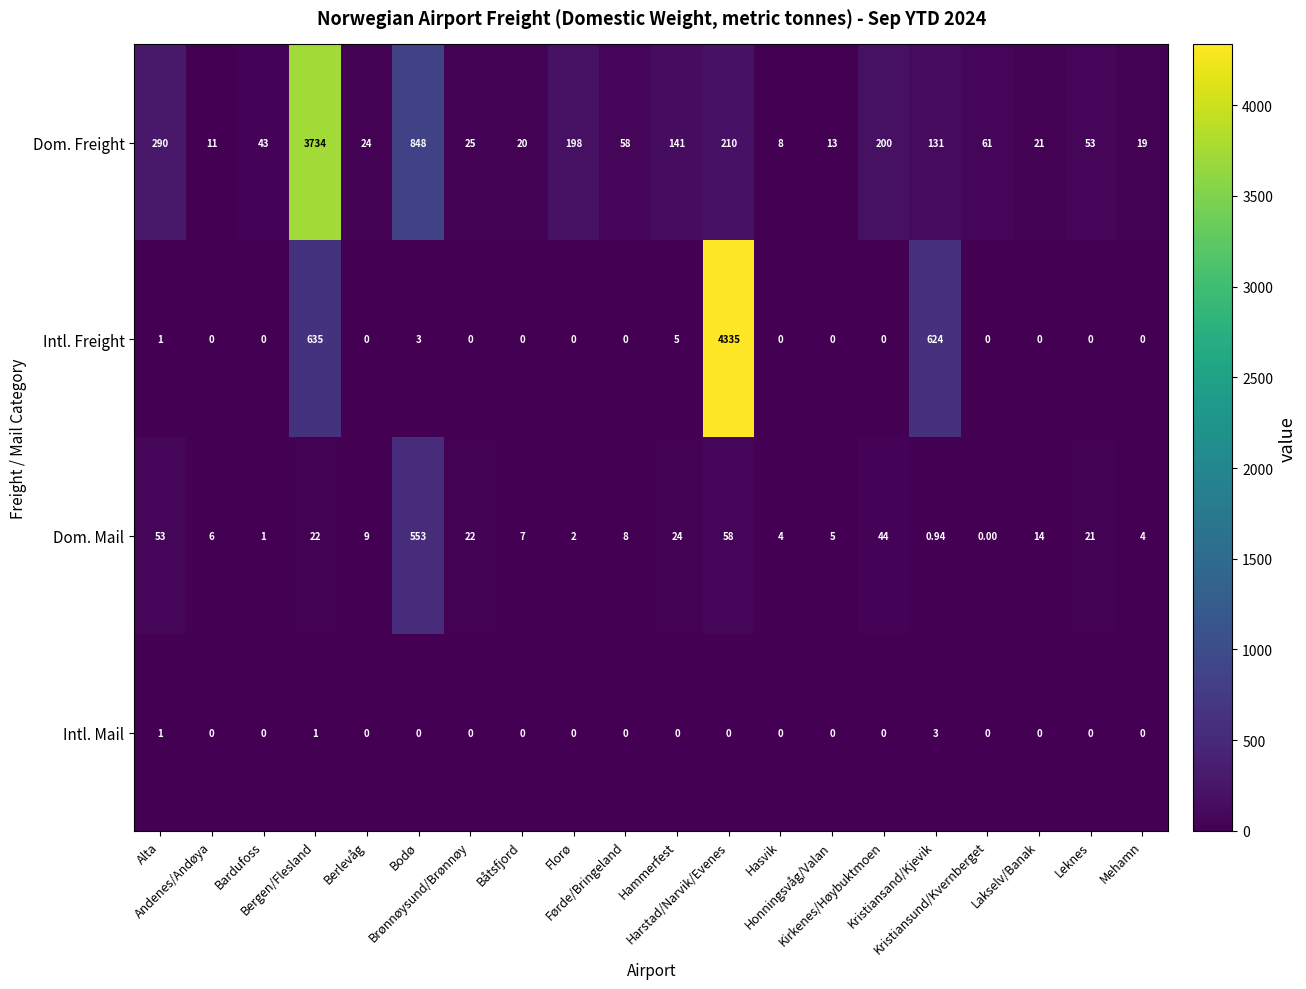

Which series has the largest range (max minus min)?

Intl. Freight